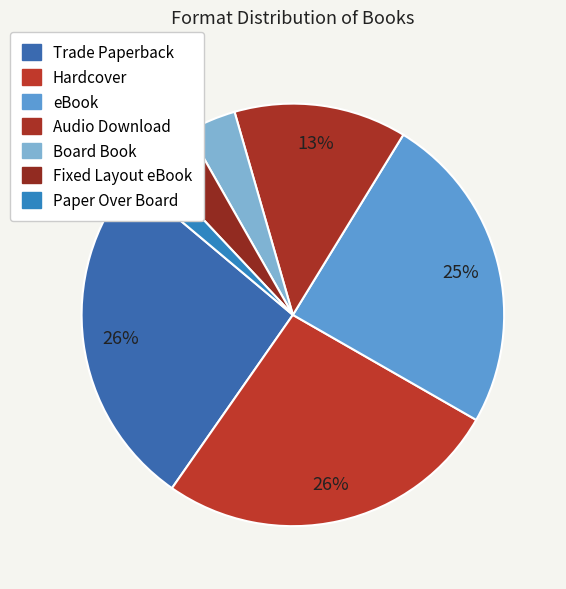

To the nearest percent, what is the difference between the Board Book and Hardcover slice percentages?

23%